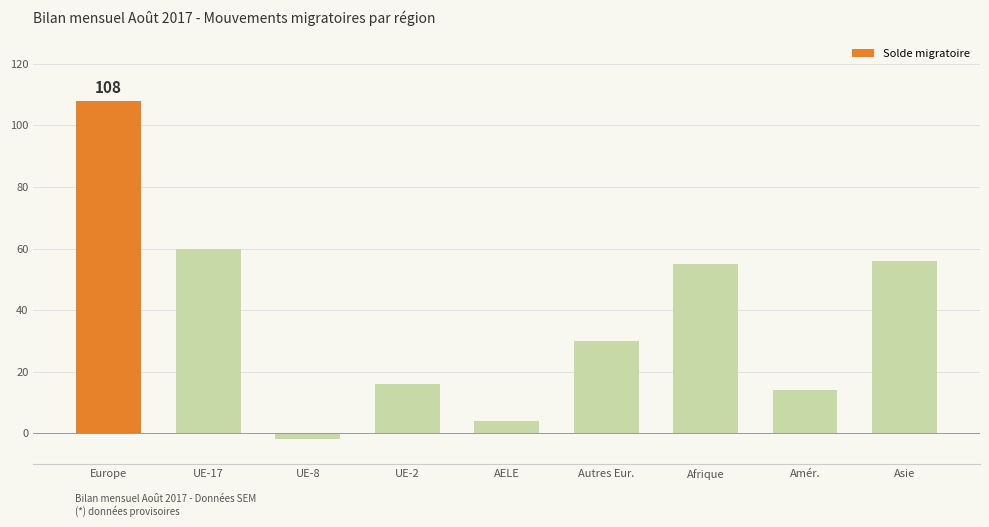

What is the smallest value displayed?

-2